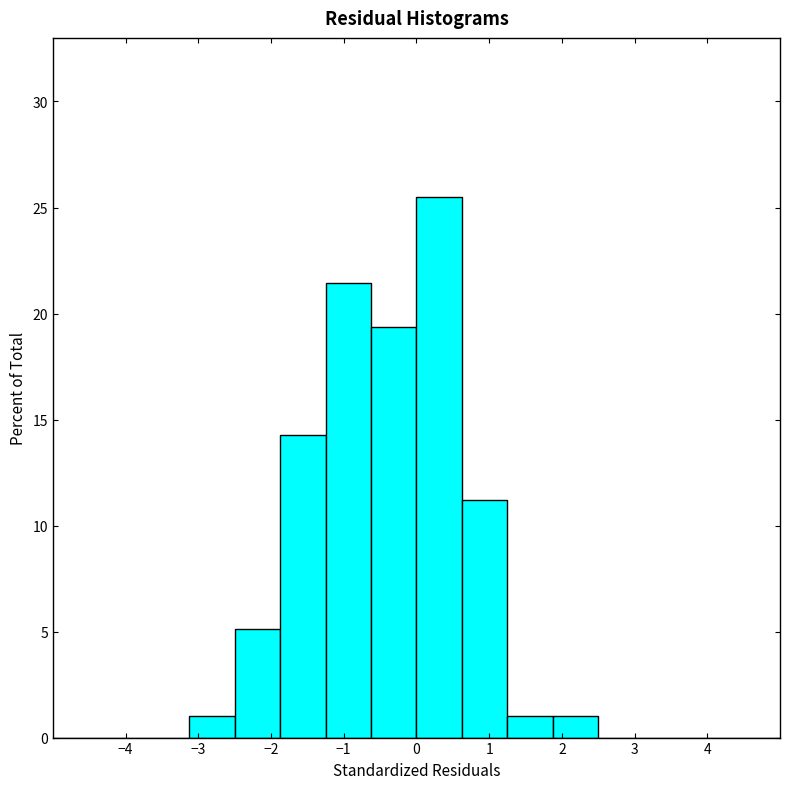

Which range on the x-axis has the tallest bar?

0.0 to 0.6